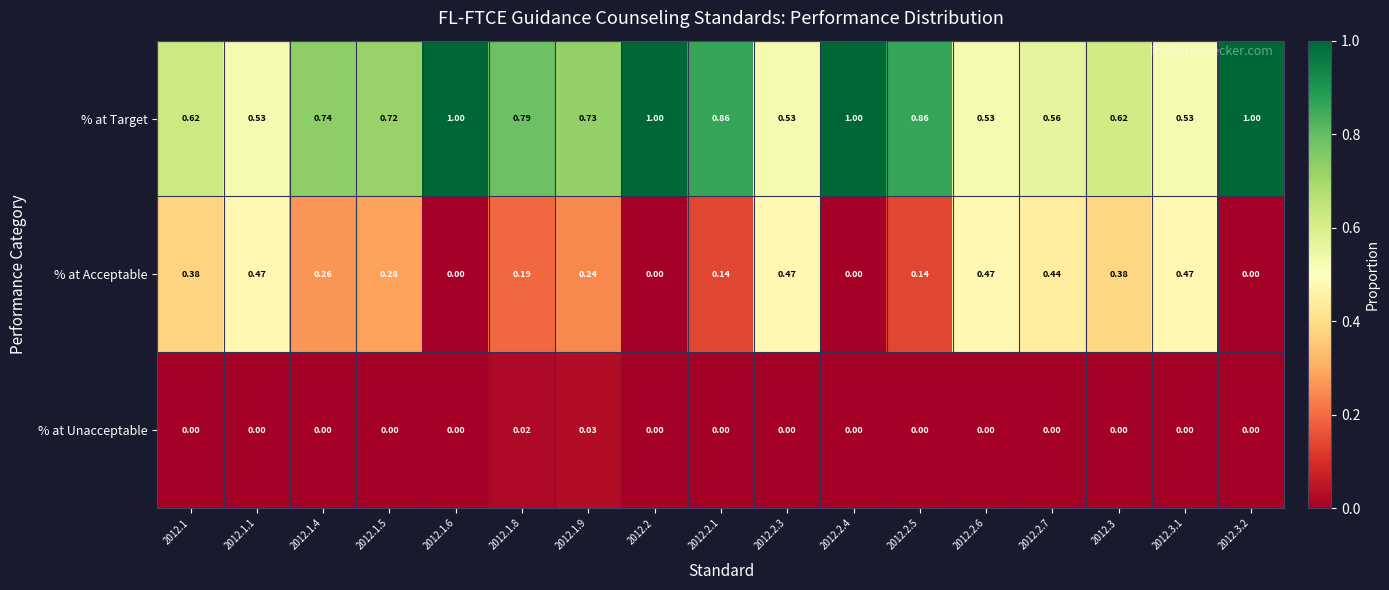

How many data points in % at Unacceptable are above 0?

2